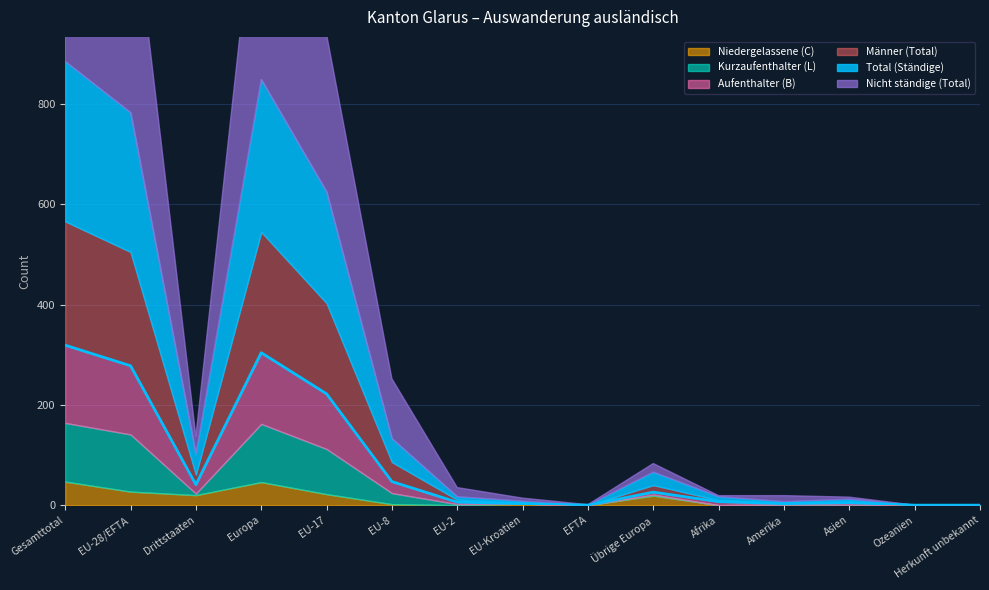

Reading left to right, list all the values displayed in this chart.

Total (Ständige): Gesamttotal=319	EU-28/EFTA=278	Drittstaaten=41	Europa=304	EU-17=222	EU-8=47	EU-2=6	EU-Kroatien=3	EFTA=0	Übrige Europa=26	Afrika=7	Amerika=3	Asien=5	Ozeanien=0	Herkunft unbekannt=0
Kurzaufenthalter (L): Gesamttotal=117	EU-28/EFTA=114	Drittstaaten=3	Europa=116	EU-17=90	EU-8=22	EU-2=2	EU-Kroatien=0	EFTA=0	Übrige Europa=2	Afrika=0	Amerika=0	Asien=1	Ozeanien=0	Herkunft unbekannt=0
Aufenthalter (B): Gesamttotal=155	EU-28/EFTA=137	Drittstaaten=18	Europa=142	EU-17=110	EU-8=23	EU-2=4	EU-Kroatien=0	EFTA=0	Übrige Europa=5	Afrika=7	Amerika=2	Asien=4	Ozeanien=0	Herkunft unbekannt=0
Niedergelassene (C): Gesamttotal=47	EU-28/EFTA=27	Drittstaaten=20	Europa=46	EU-17=22	EU-8=2	EU-2=0	EU-Kroatien=3	EFTA=0	Übrige Europa=19	Afrika=0	Amerika=1	Asien=0	Ozeanien=0	Herkunft unbekannt=0
Nicht ständige (Total): Gesamttotal=493	EU-28/EFTA=458	Drittstaaten=35	Europa=475	EU-17=314	EU-8=119	EU-2=18	EU-Kroatien=6	EFTA=1	Übrige Europa=17	Afrika=2	Amerika=12	Asien=4	Ozeanien=0	Herkunft unbekannt=0
Männer (Total): Gesamttotal=247	EU-28/EFTA=227	Drittstaaten=20	Europa=241	EU-17=181	EU-8=39	EU-2=5	EU-Kroatien=2	EFTA=0	Übrige Europa=14	Afrika=3	Amerika=1	Asien=2	Ozeanien=0	Herkunft unbekannt=0